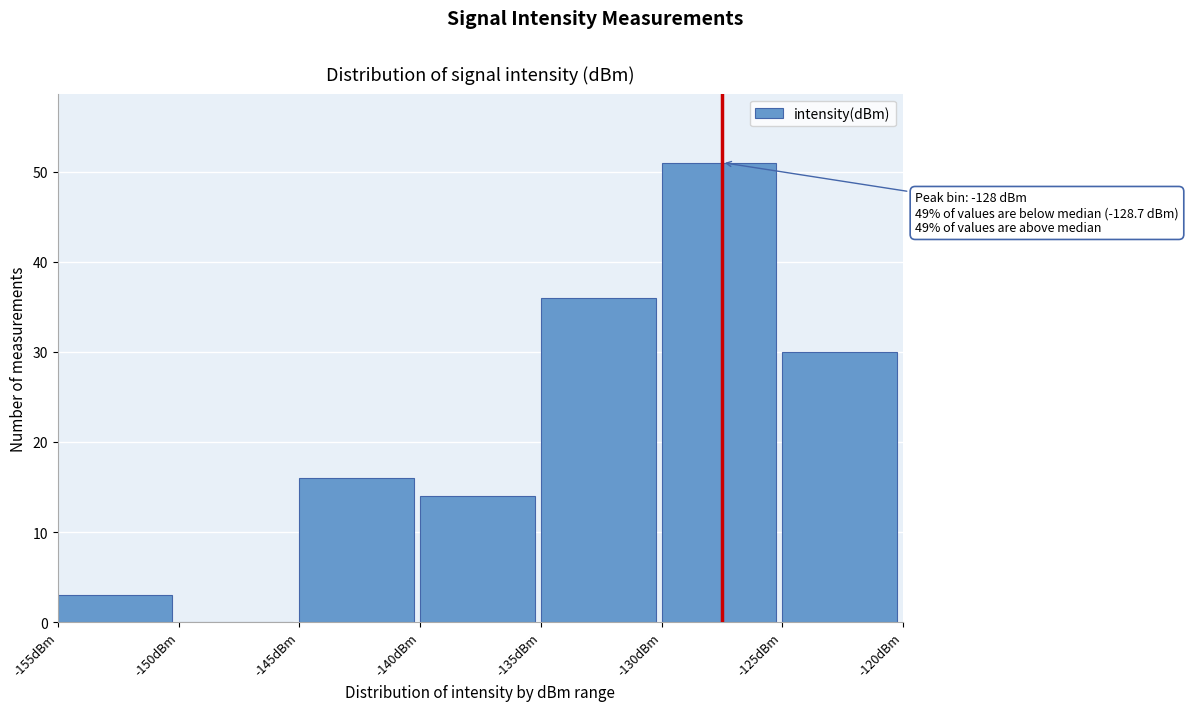

Over which range of the x-axis is the bar tallest?

-130 to -125